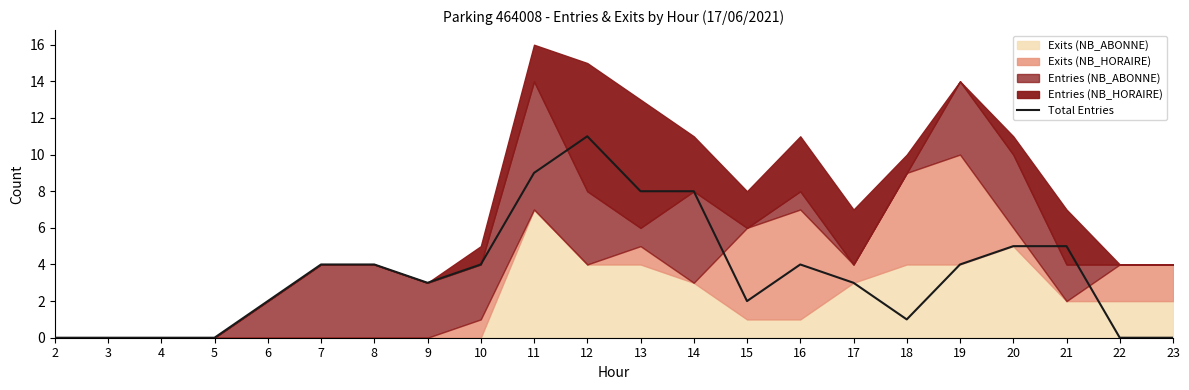

List the labels in order of value, smallest first.

2, 3, 4, 5, 22, 23, 18, 6, 15, 9, 17, 7, 8, 10, 16, 19, 20, 21, 13, 14, 11, 12